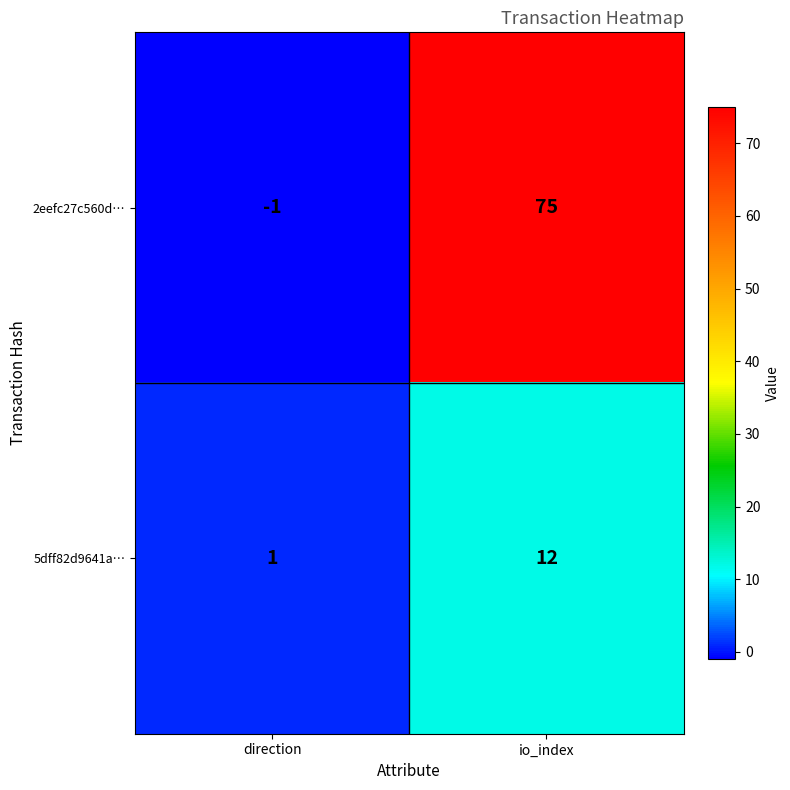

What is the spread (max minus min) of values at io_index?

63